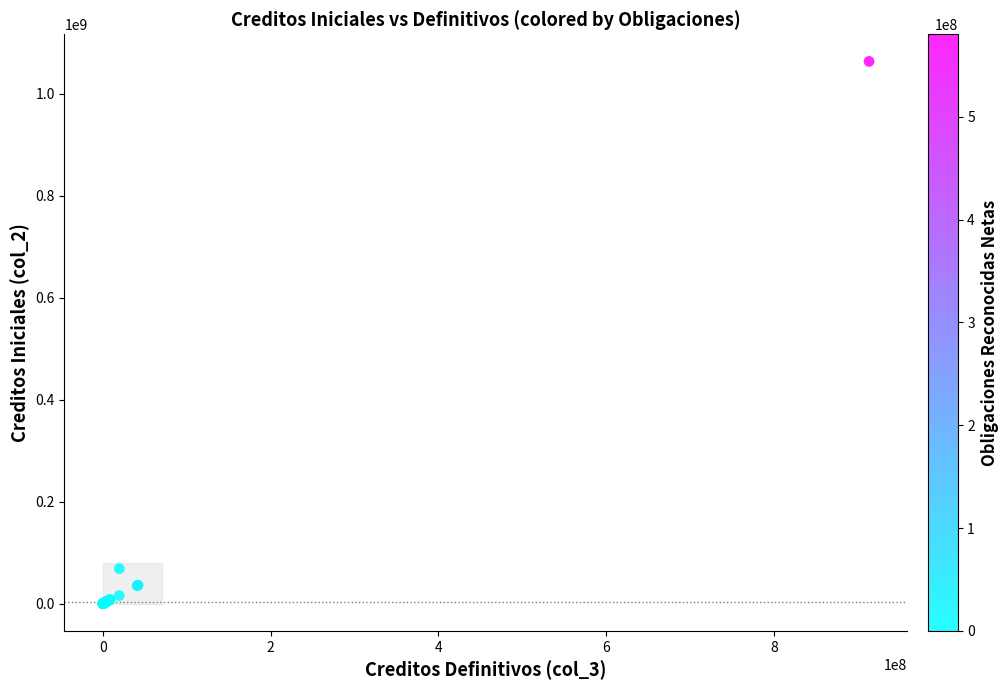

What Y value in the scatter plot is closest to 531591010?

68879000